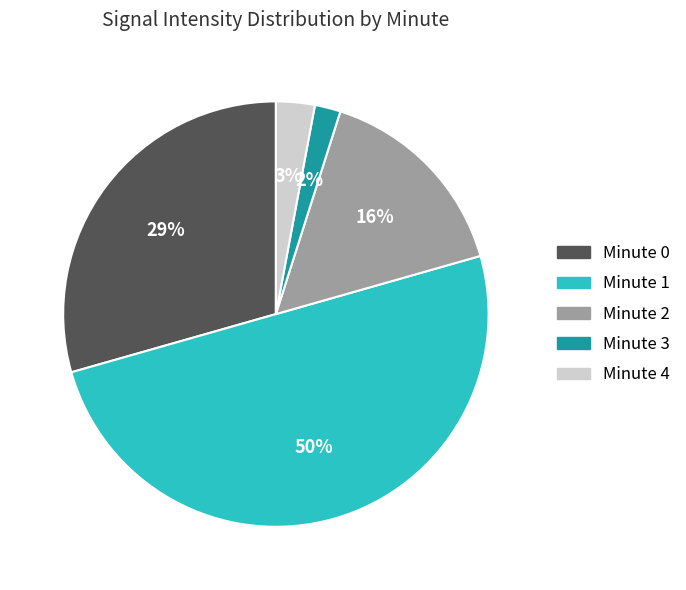

Which slice is the largest?

Minute 1